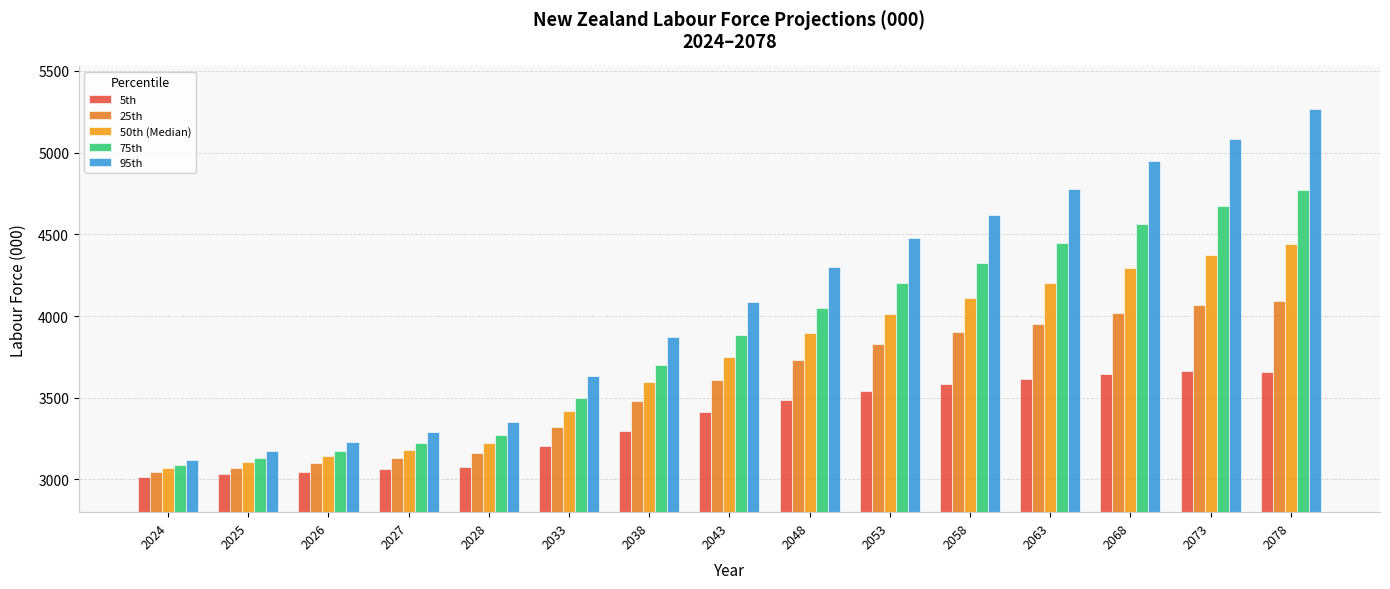

Rank the series by their average value, from lowest to highest.

5th, 25th, 50th (Median), 75th, 95th